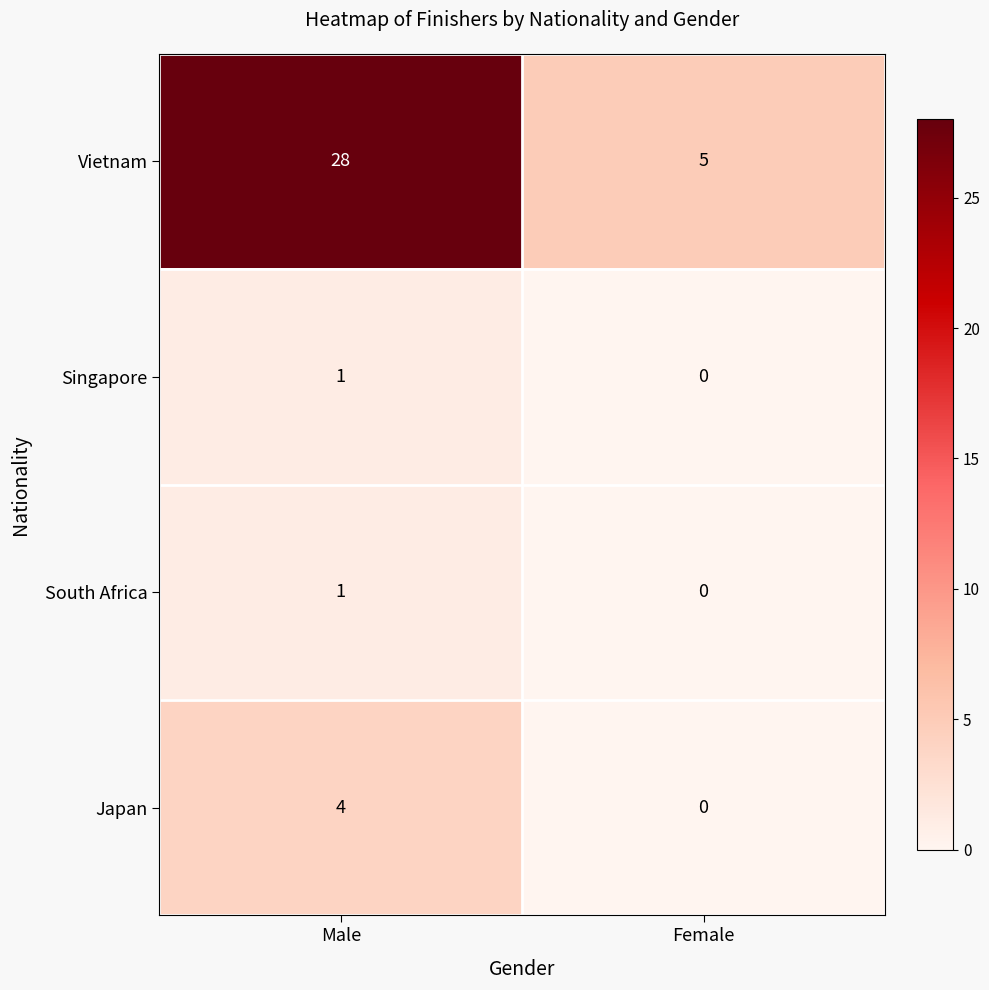

At which label is Singapore closest to 0?

Female